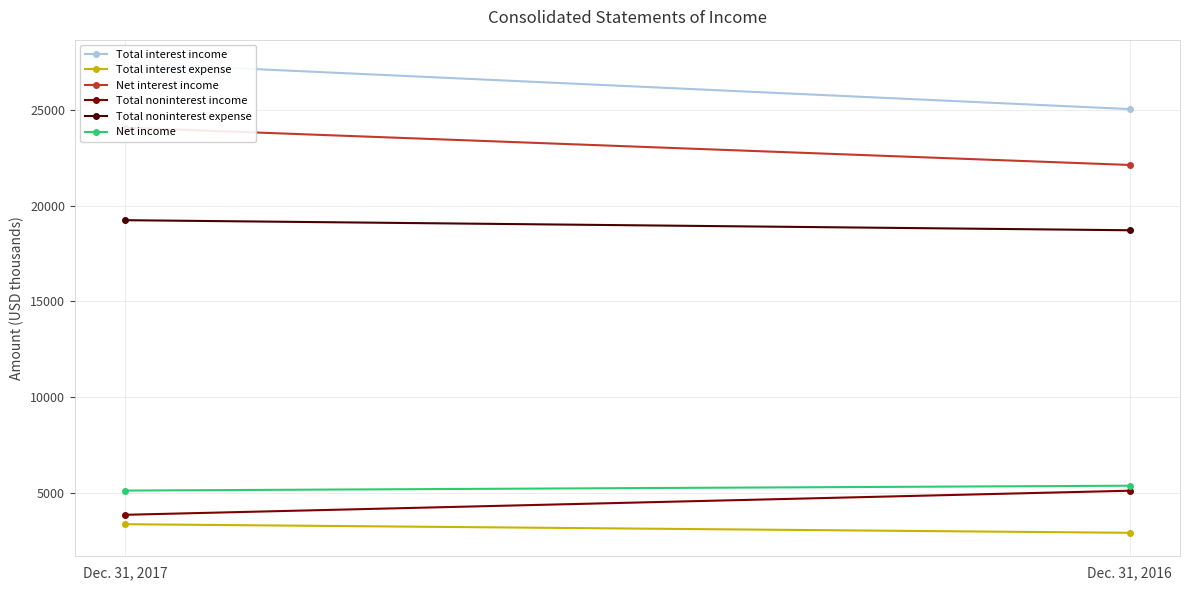

How many Net income values are between 5125 and 5378?

2